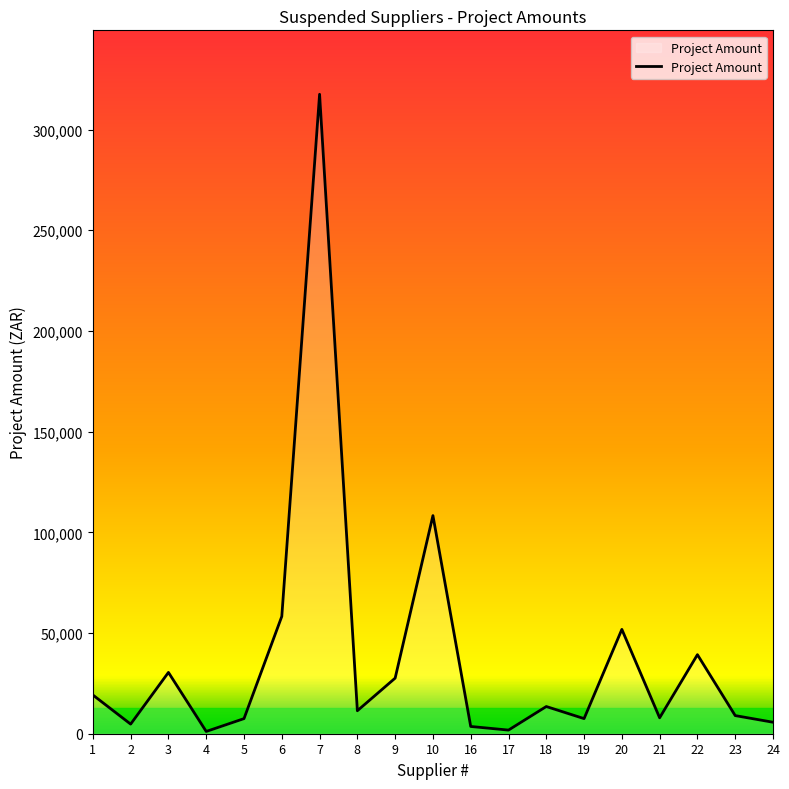

What is the change in value from 22 to 23?

-30250.0